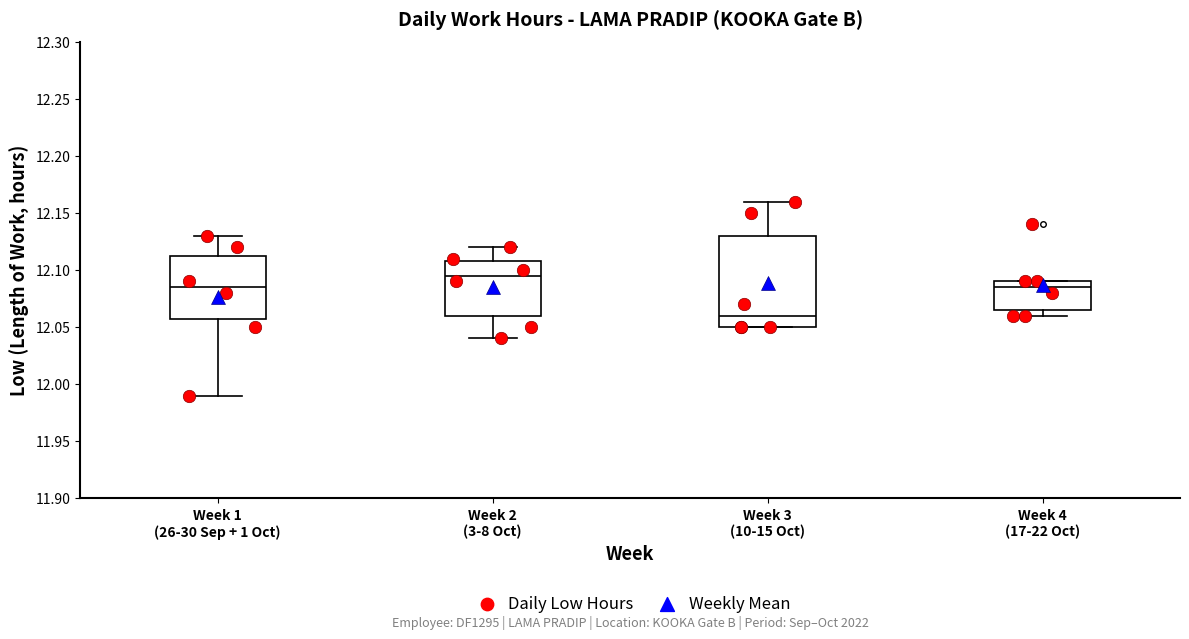

Which box's median line is the lowest?

Week 3 (10-15 Oct)